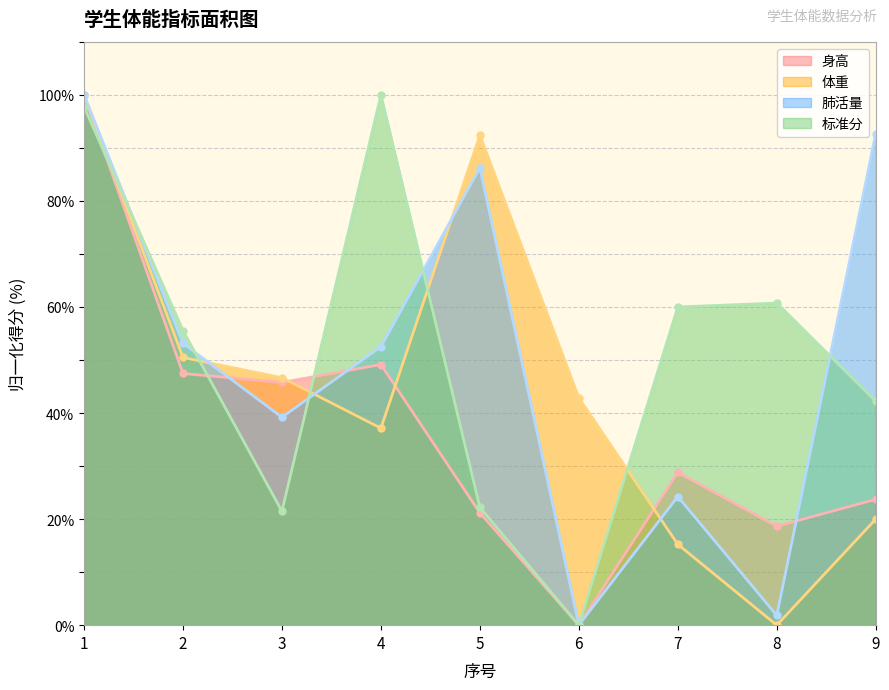

The 体重 series shows 36.6 at 5. True or false?

False